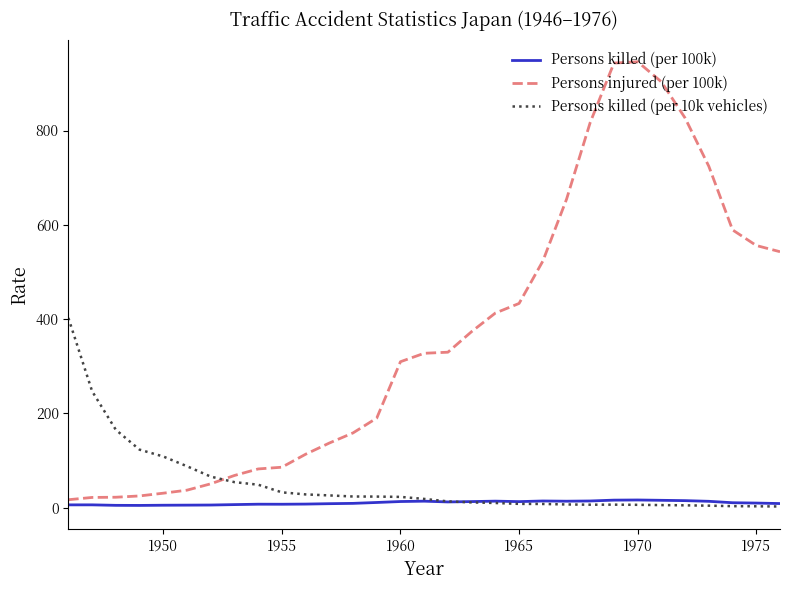

What is the maximum value for Persons killed (per 10k vehicles)?

402.3